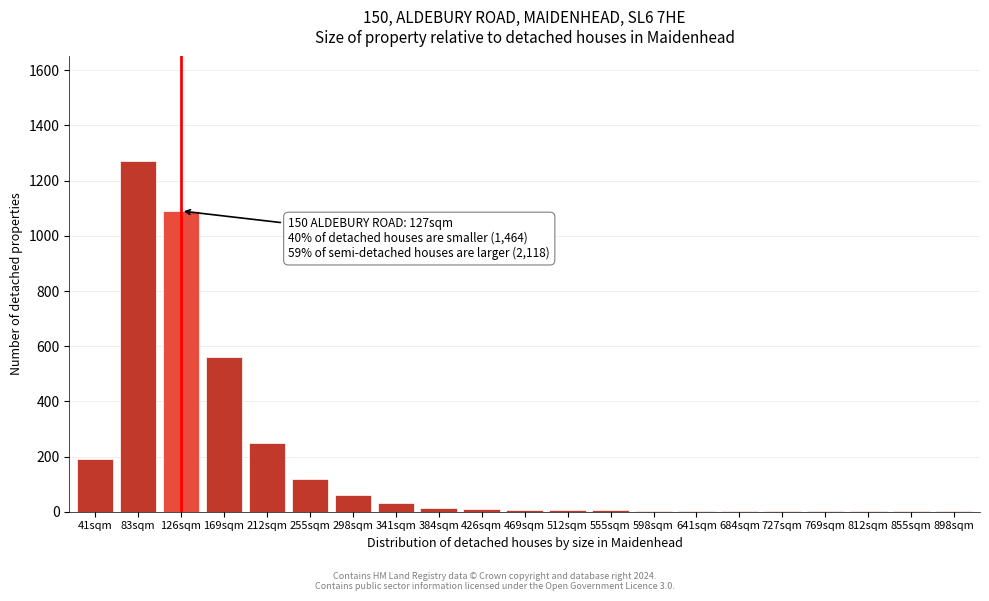

At which category does the chart reach its peak across all series?

83sqm